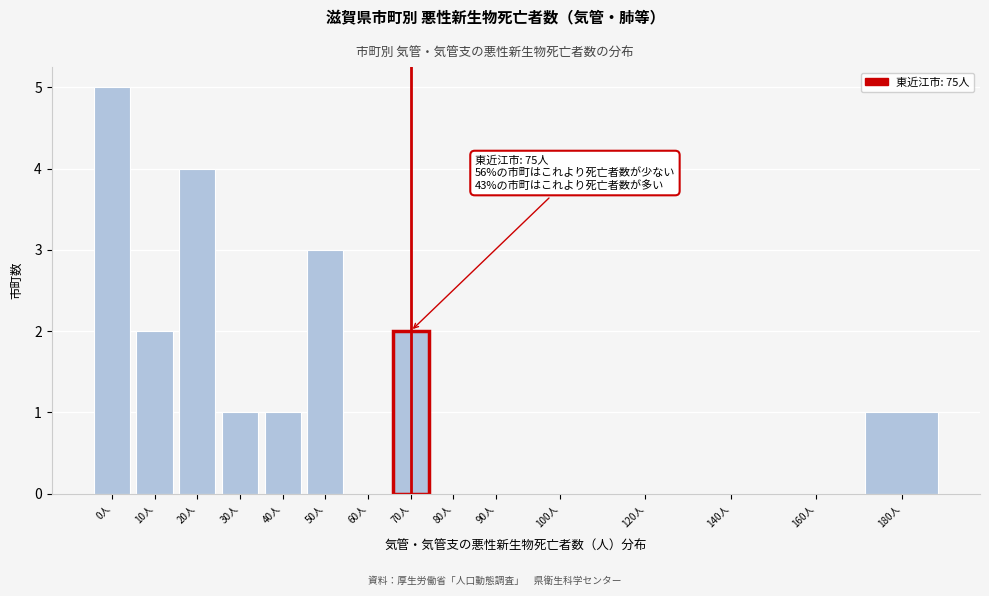

Reading left to right, extract all data points from this chart.

0人=5	10人=2	20人=4	30人=1	40人=1	50人=3	60人=0	70人=2	80人=0	90人=0	100人=0	120人=0	140人=0	160人=0	180人=1